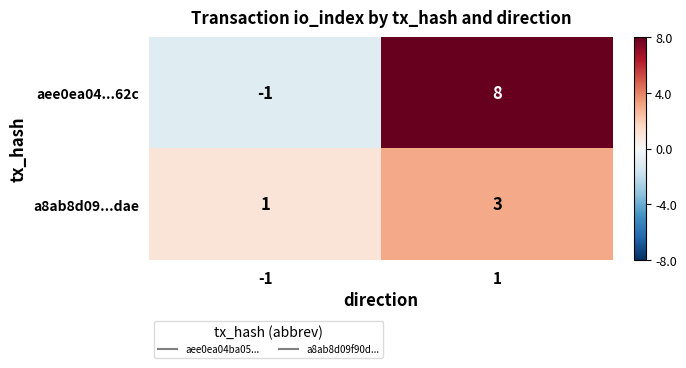

Which series has the widest spread of values?

aee0ea04...62c